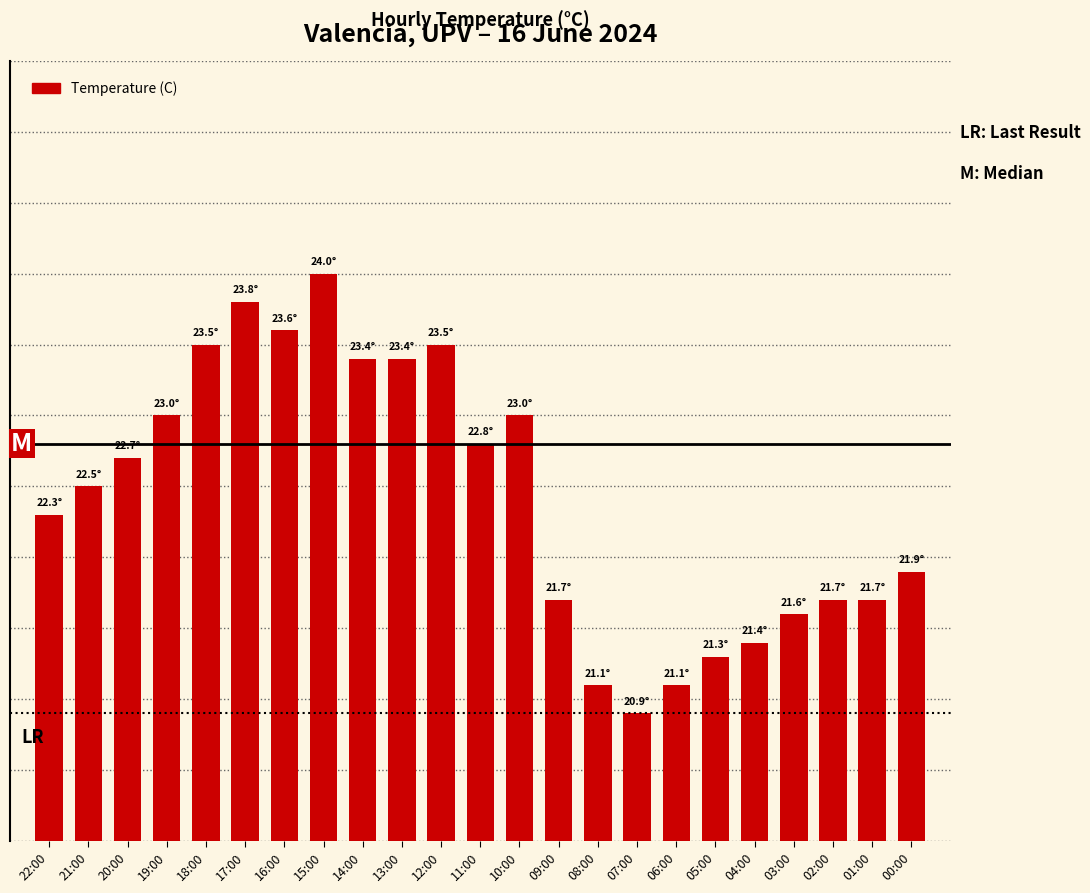

What is the smallest value displayed?

20.9